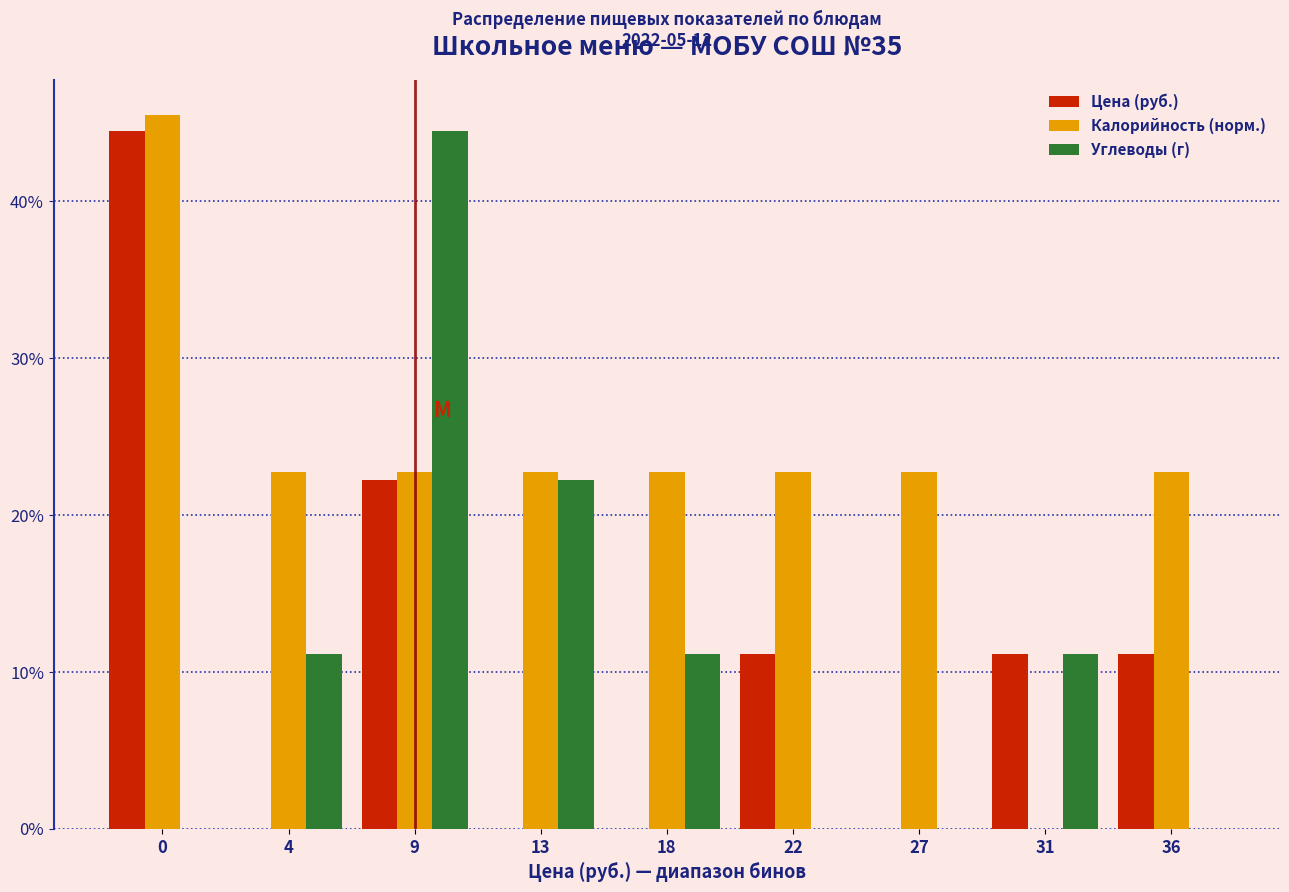

Reading left to right, what are all the values shown in this chart?

Цена (руб.): 0=44.4	4=0.0	9=22.2	13=0.0	18=0.0	22=11.1	27=0.0	31=11.1	36=11.1
Калорийность (норм.): 0=45.4	4=22.7	9=22.7	13=22.7	18=22.7	22=22.7	27=22.7	31=0.0	36=22.7
Углеводы (г): 0=0.0	4=11.1	9=44.4	13=22.2	18=11.1	22=0.0	27=0.0	31=11.1	36=0.0